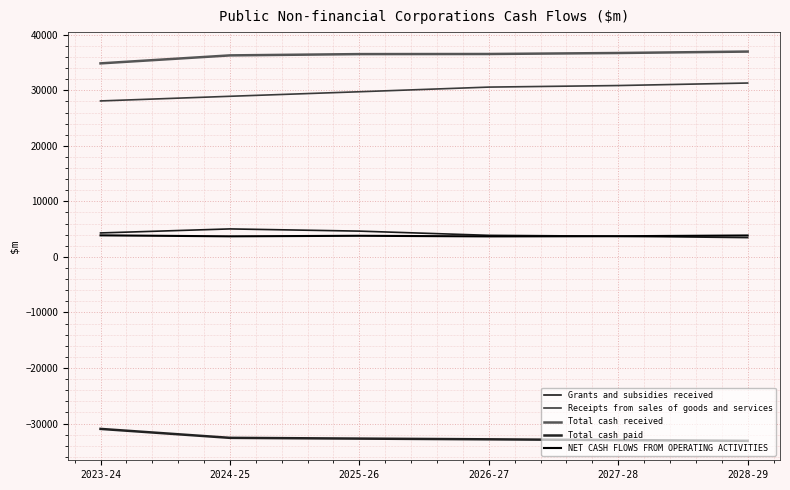

What is the total value across all series at 2026-27?

41860